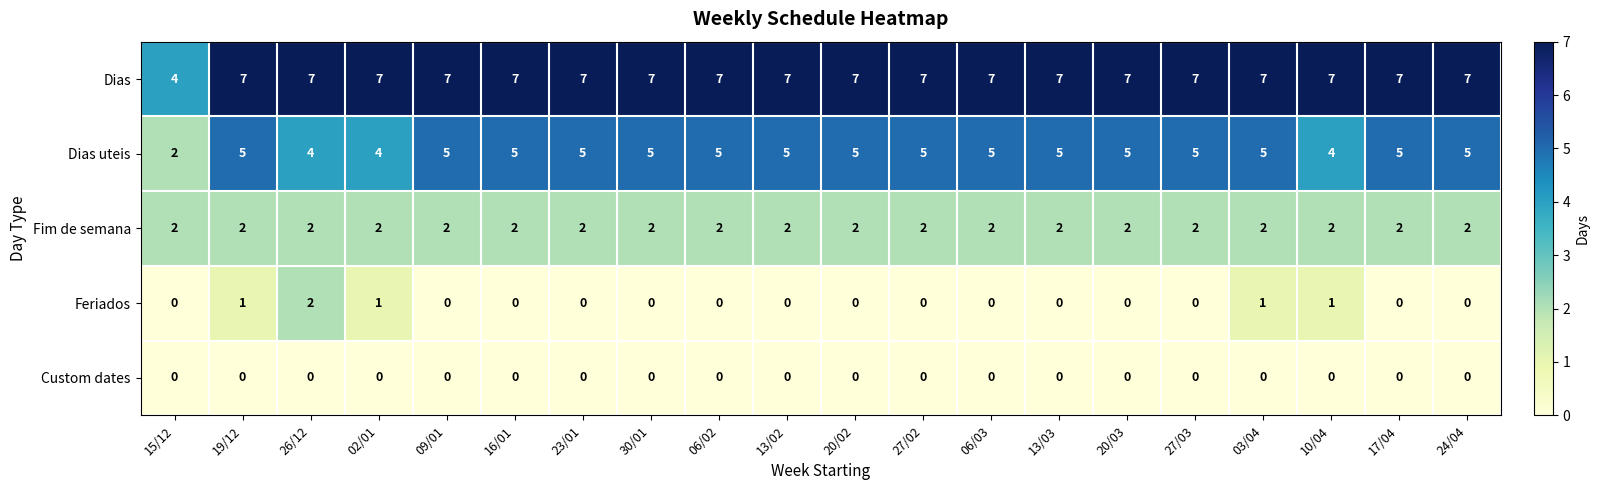

Count the number of categories in the chart.

20